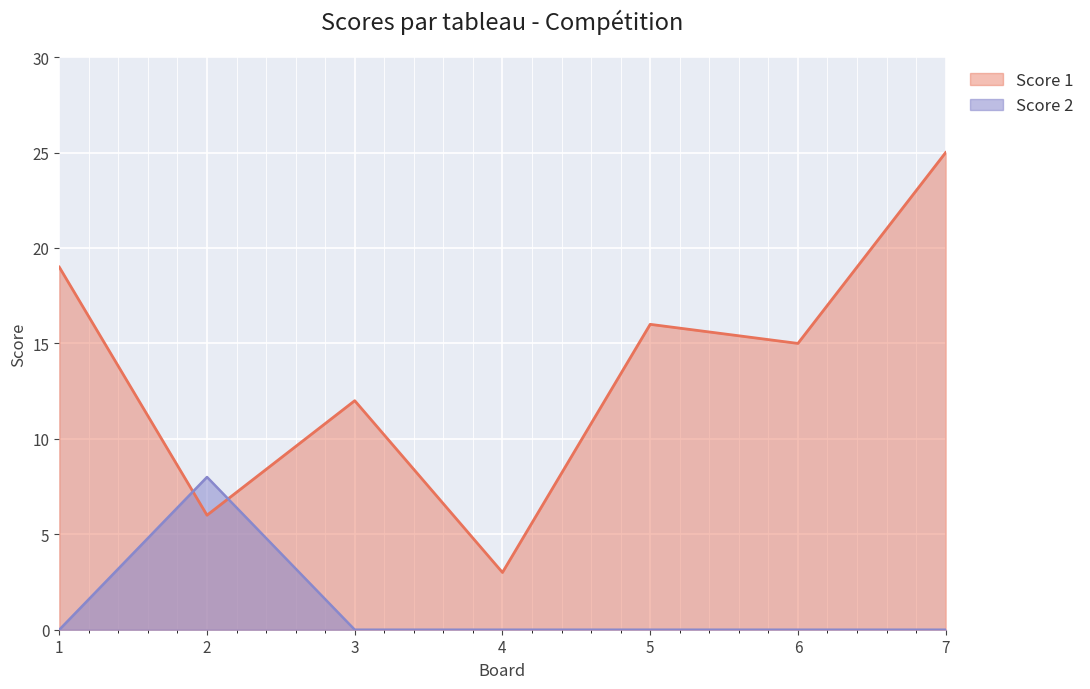

Which series has the largest total across all categories?

Score 1